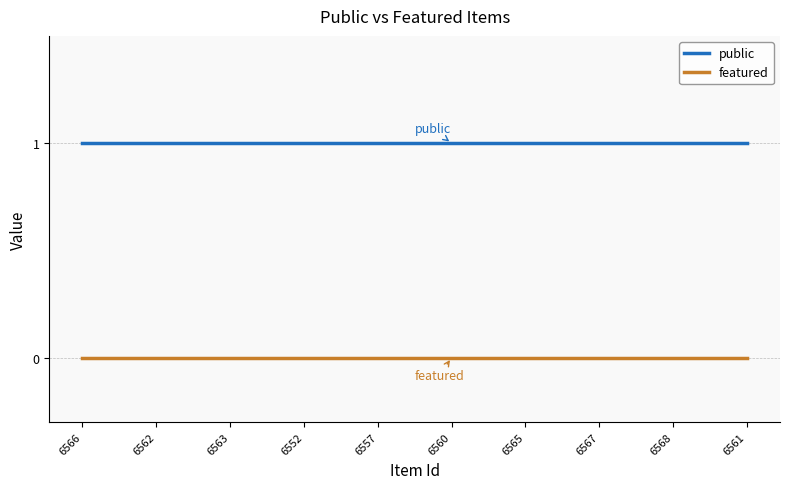

True or false: featured and public cross at least once.

False